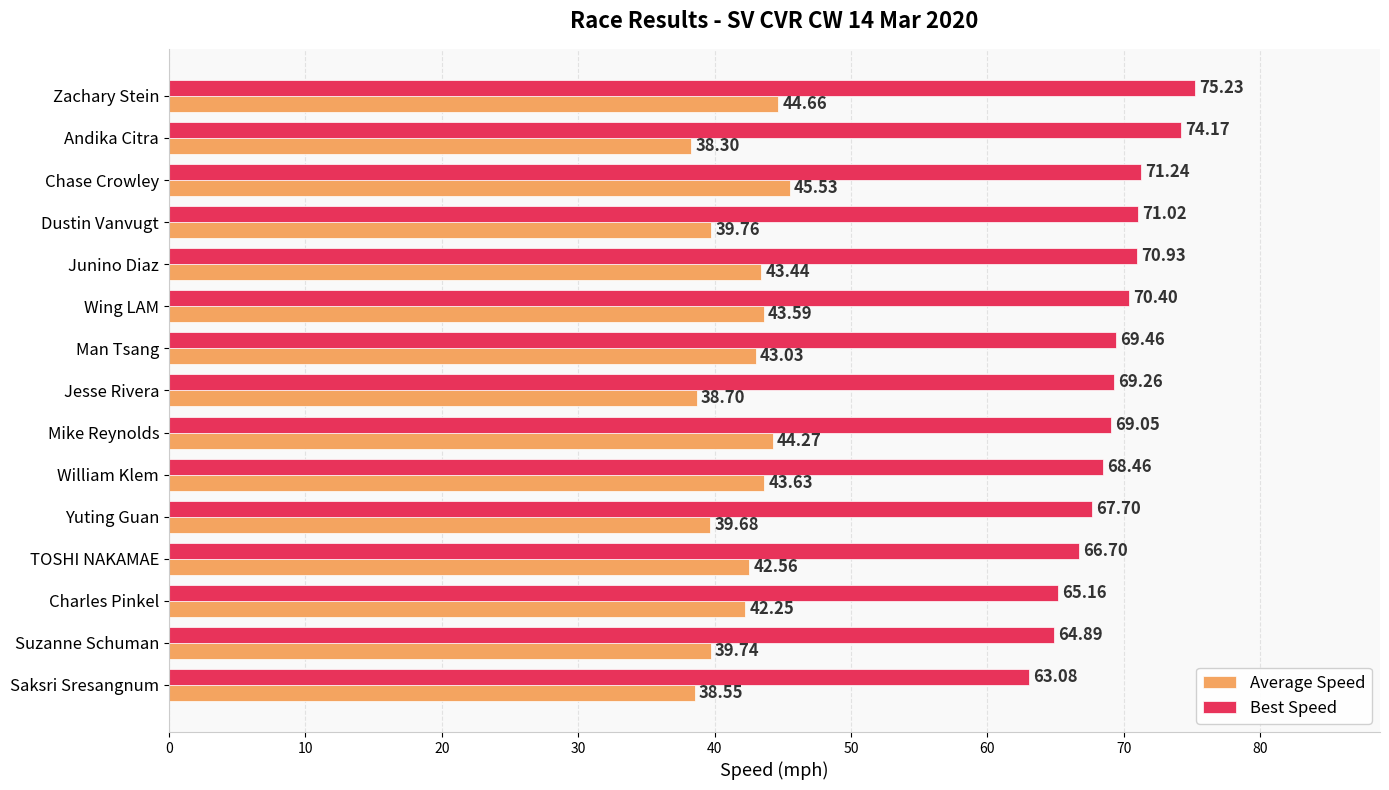

List the labels in order of Best Speed value, largest first.

Zachary Stein, Andika Citra, Chase Crowley, Dustin Vanvugt, Junino Diaz, Wing LAM, Man Tsang, Jesse Rivera, Mike Reynolds, William Klem, Yuting Guan, TOSHI NAKAMAE, Charles Pinkel, Suzanne Schuman, Saksri Sresangnum